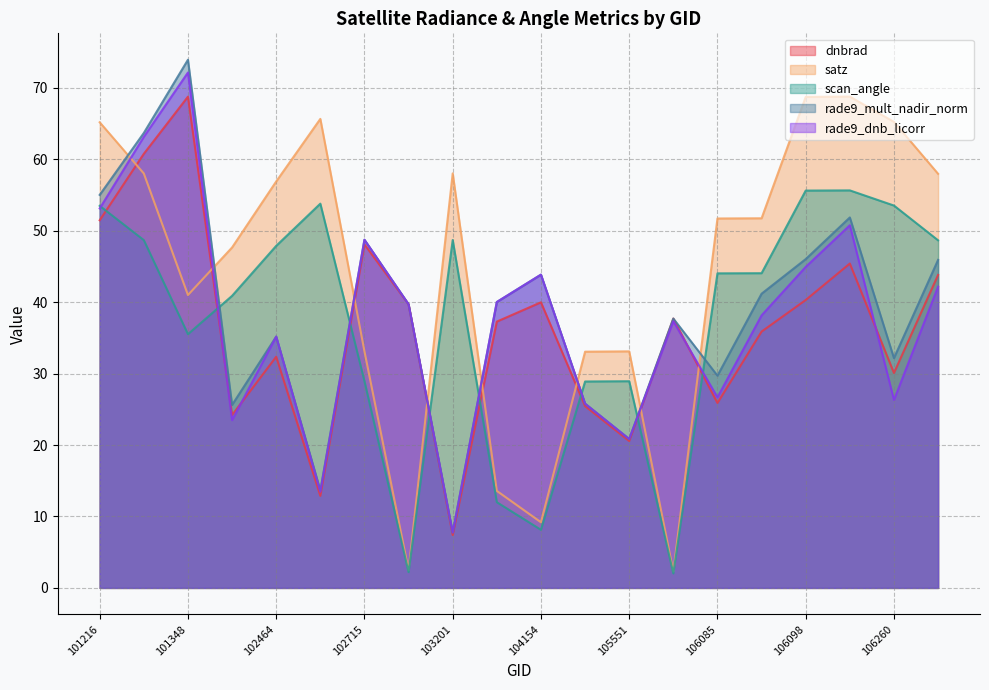

At which label does rade9_mult_nadir_norm reach its minimum?

103201